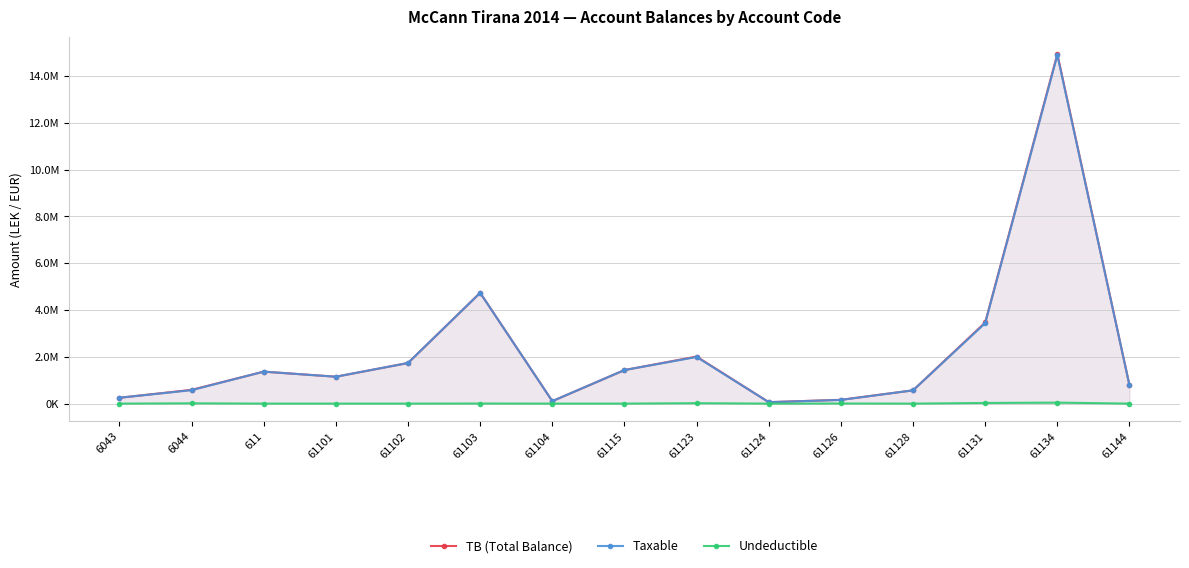

True or false: TB (Total Balance) and Undeductible cross at least once.

False